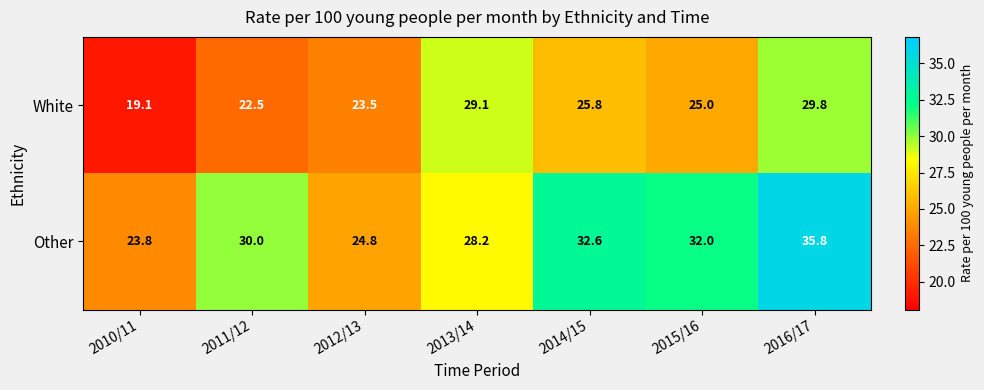

How many data points does each series have?

7